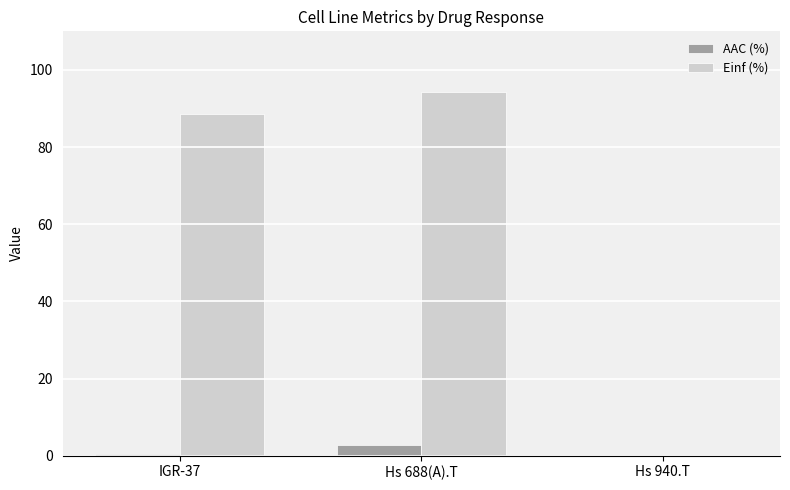

Which series changed the most between Hs 688(A).T and Hs 940.T?

Einf (%)